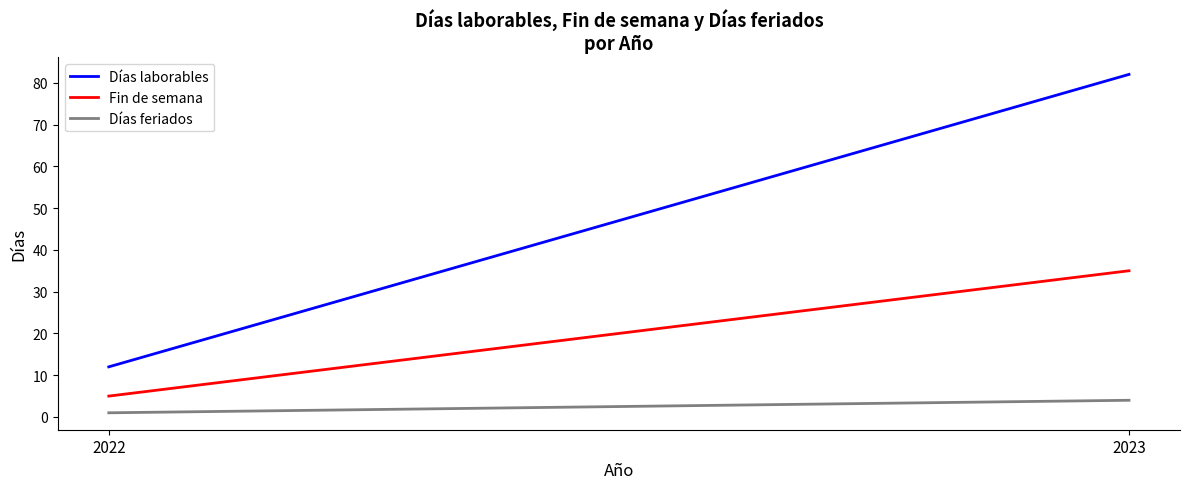

What is the difference between the maximum and minimum values in the Días laborables series?

70